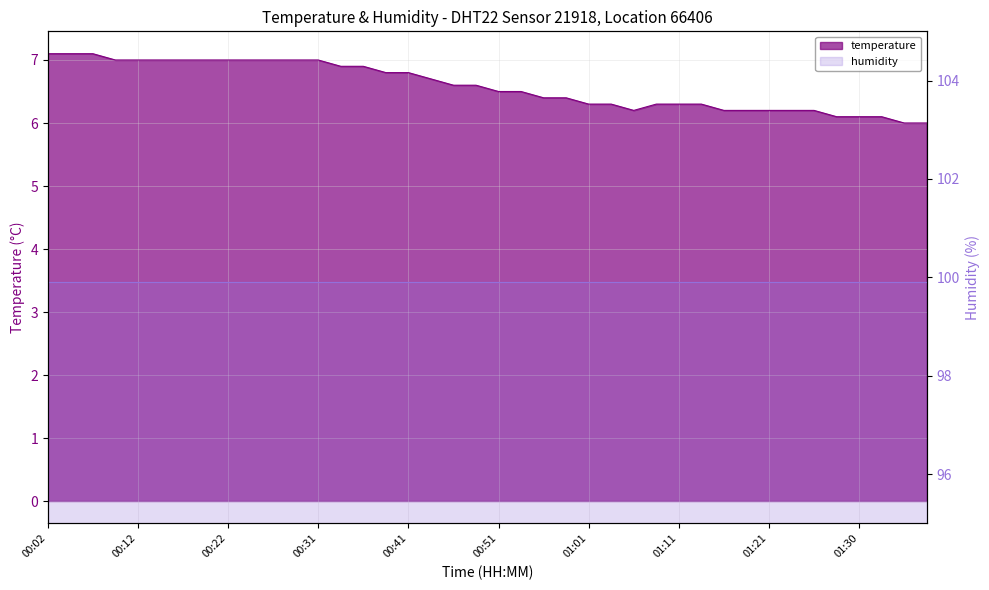

What is the sum of all values?

263.4